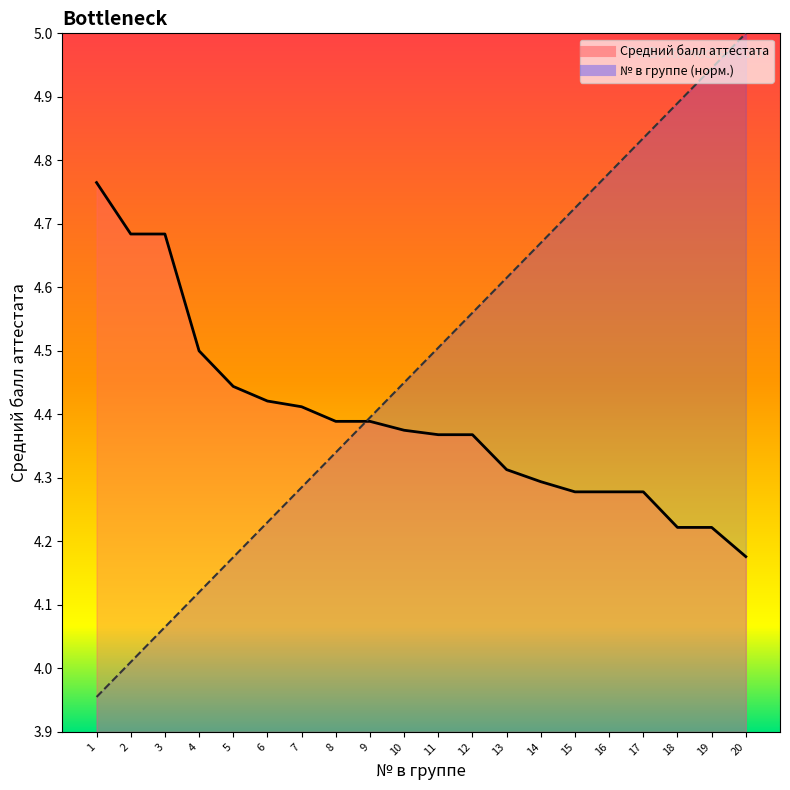

What is the difference between the № в группе values at 16 and 6?

0.6